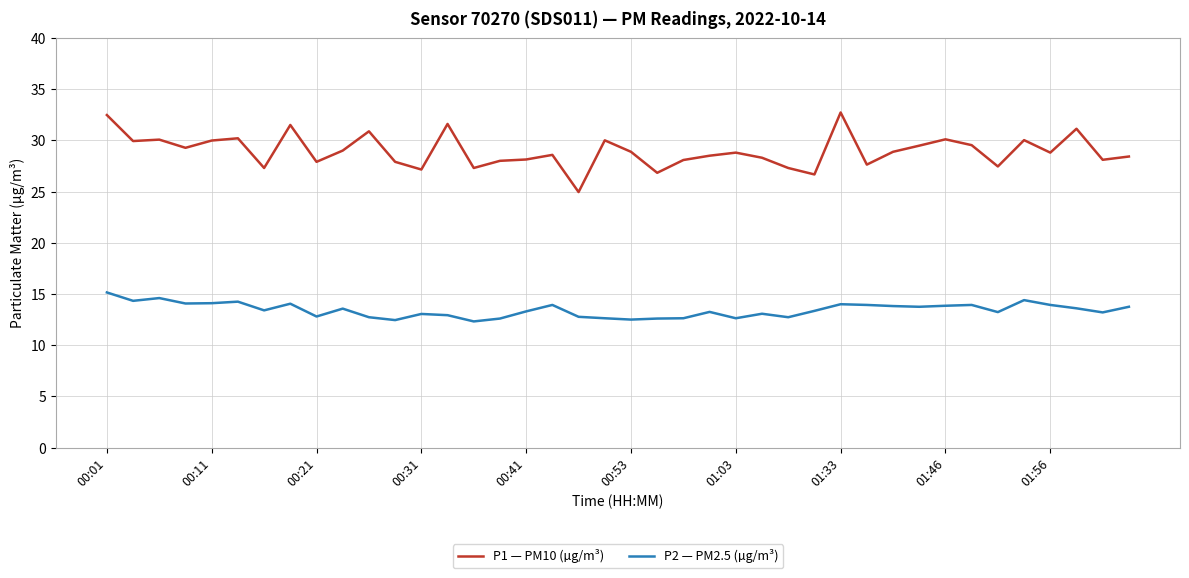

Count the number of data series in this chart.

2